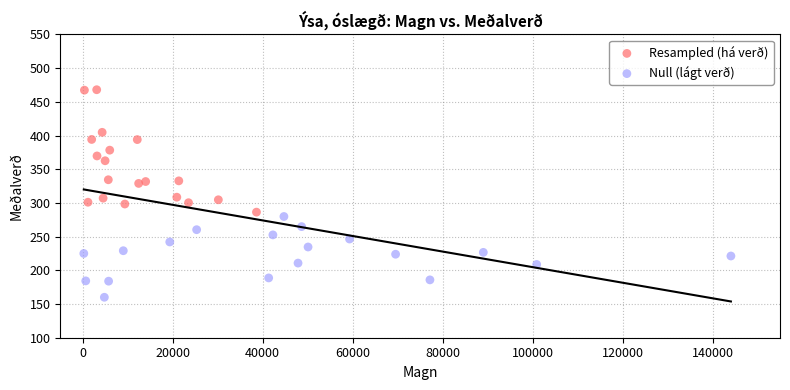

Which series reaches the maximum Y coordinate?

Resampled (há verð)